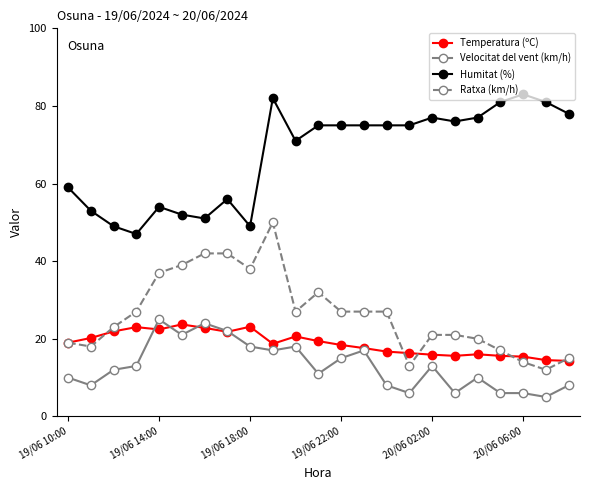

True or false: Humitat (%) and Ratxa (km/h) cross at least once.

False